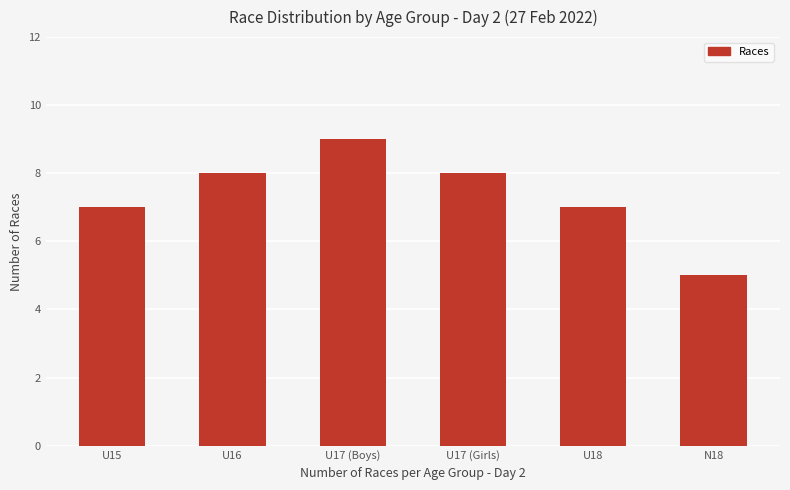

Reading right to left, transcribe all the data shown in this chart.

5	7	8	9	8	7